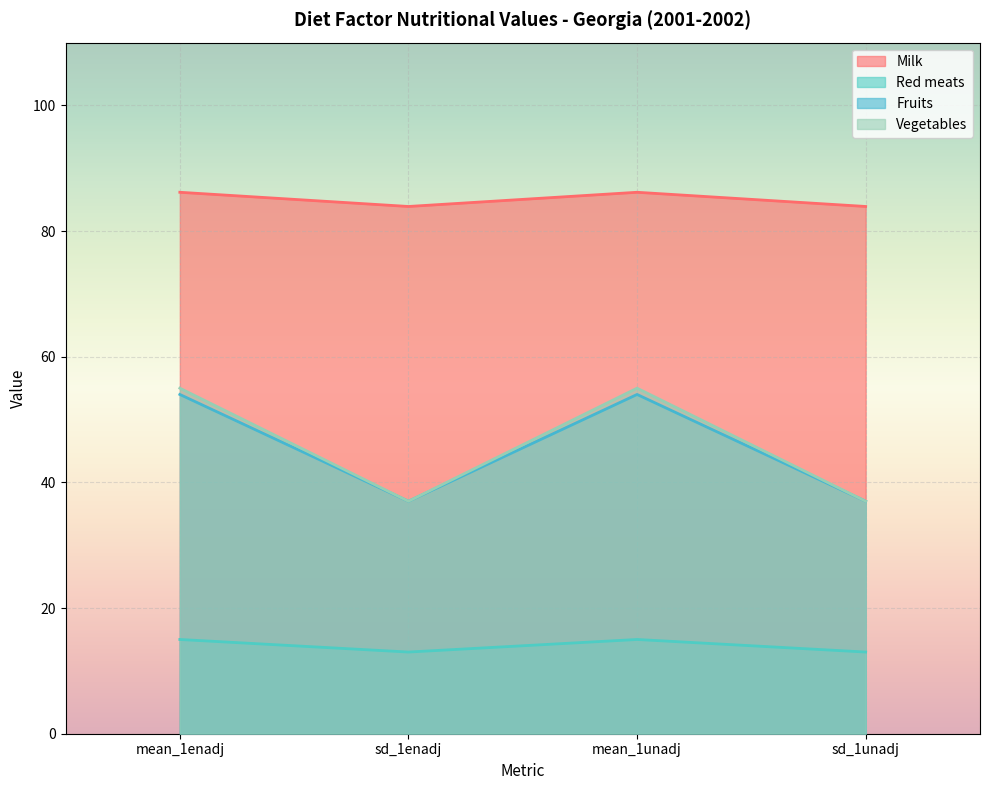

True or false: Milk and Vegetables intersect in this chart.

False